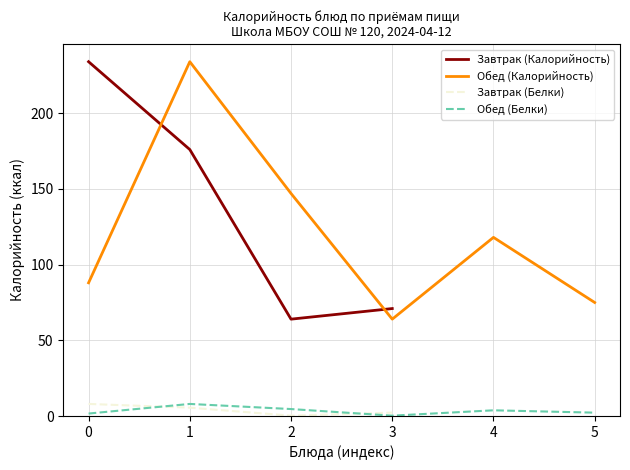

Is the value of Завтрак (Белки) at 5 greater than the value of Обед (Калорийность) at 1?

No